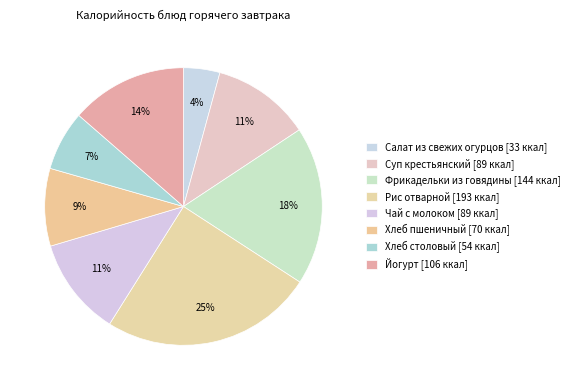

Rank the categories by value from highest to lowest.

Рис отварной, Фрикадельки из говядины, Йогурт, Суп крестьянский, Чай с молоком, Хлеб пшеничный, Хлеб столовый, Салат из свежих огурцов